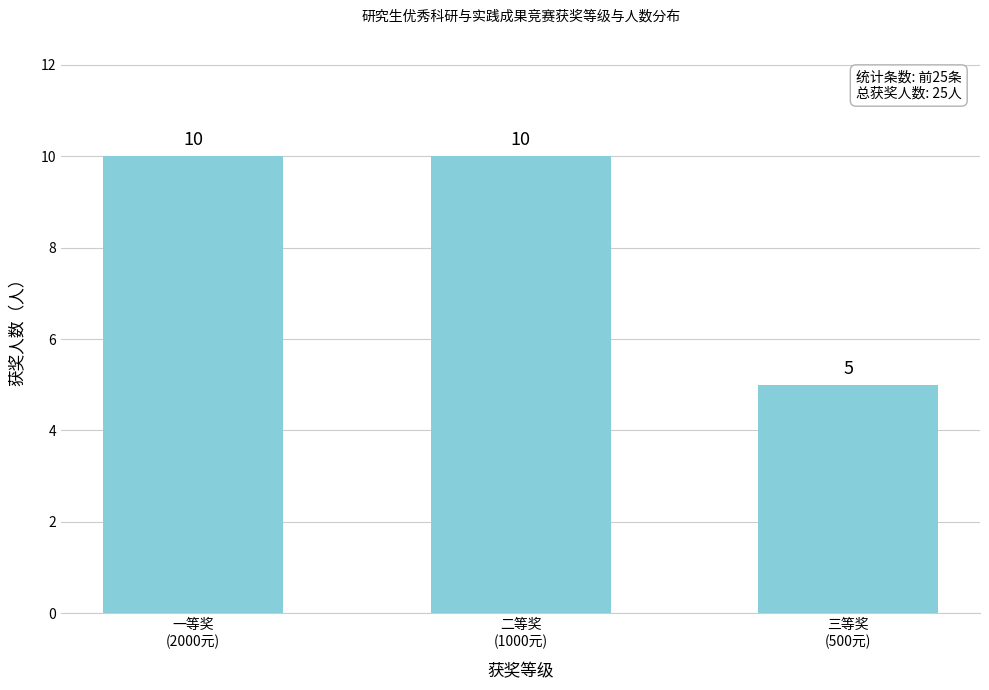

The chart shows a value of 2 at 二等奖
(1000元). True or false?

False